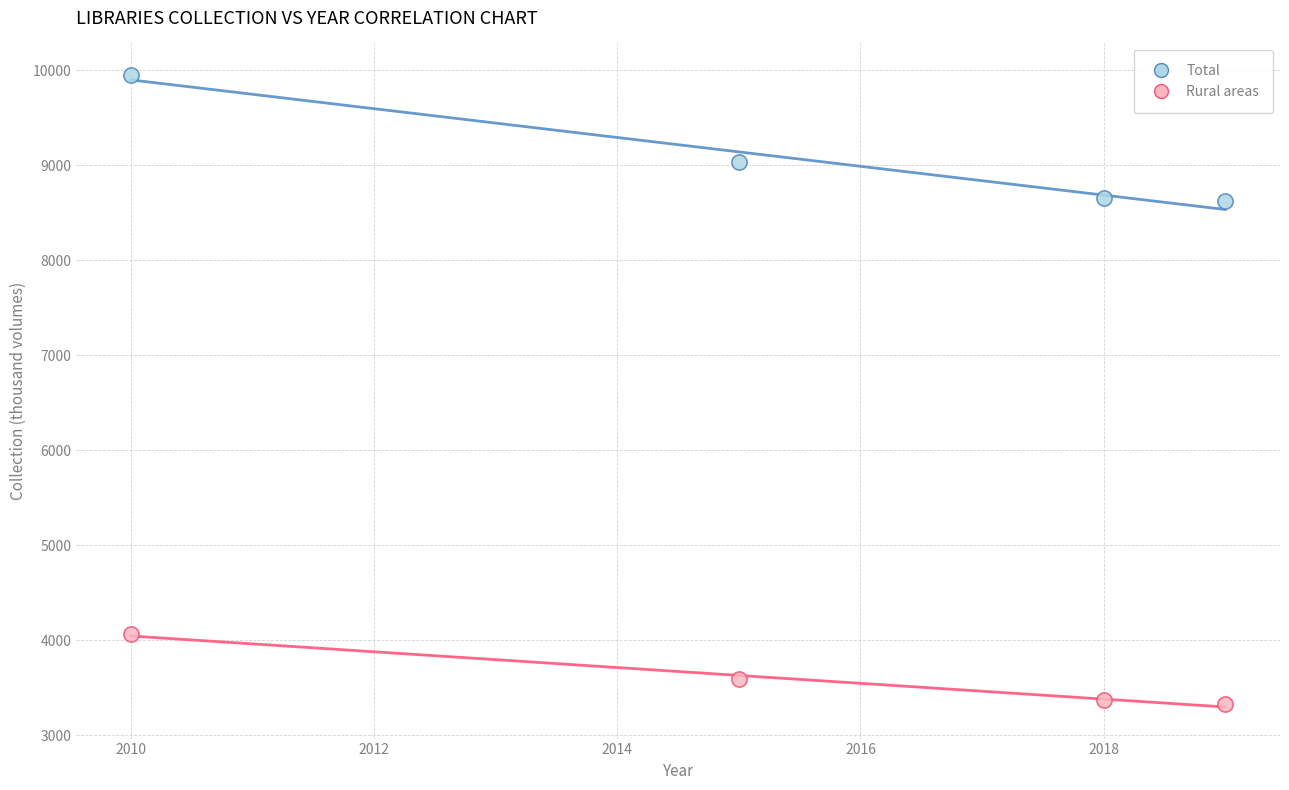

In the Total series, what Y value is closest to 9288?

9036.6